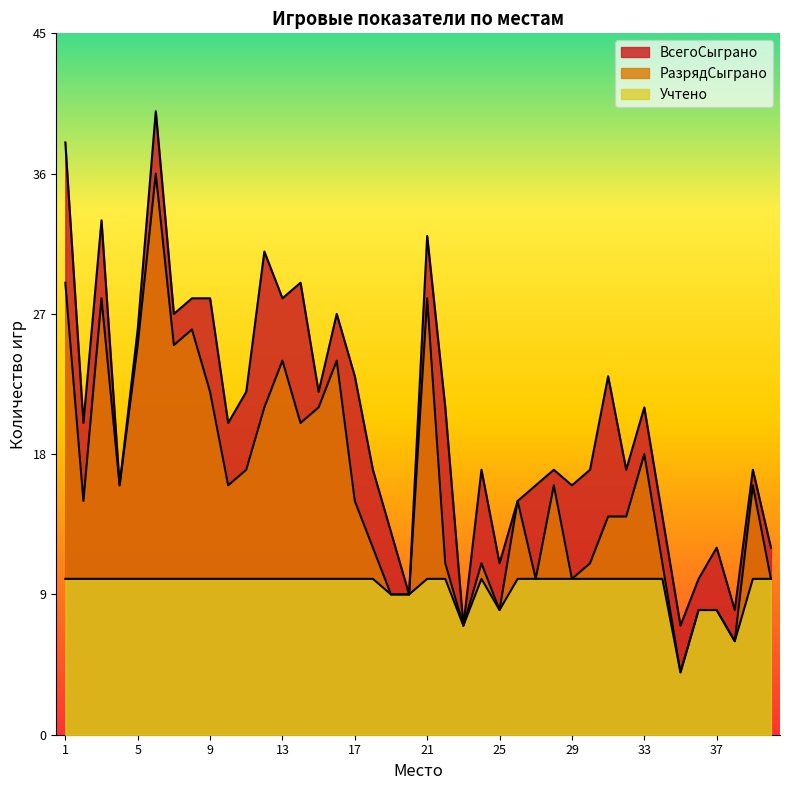

At which label is ВсегоСыграно closest to 23?

17